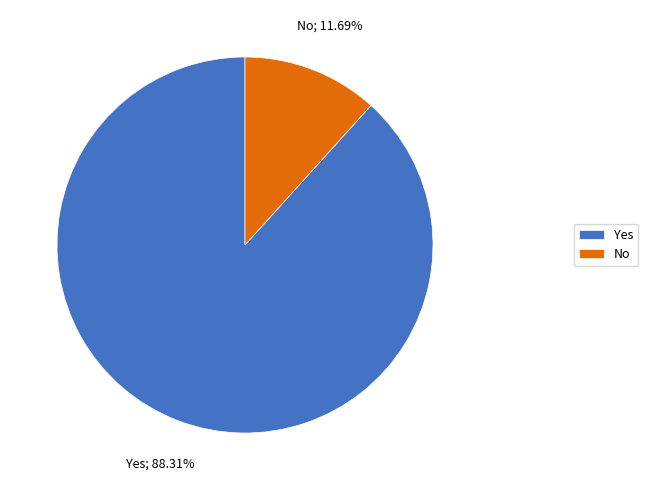

Combined, do Yes and No account for over 50%?

Yes